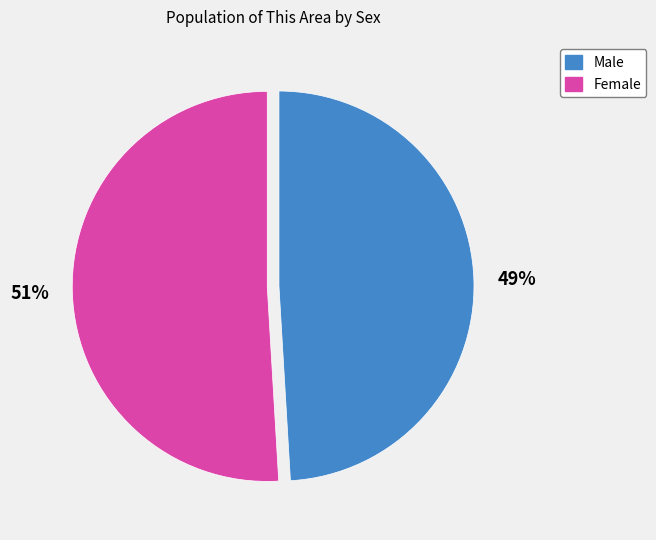

Count the number of slices in the pie.

2